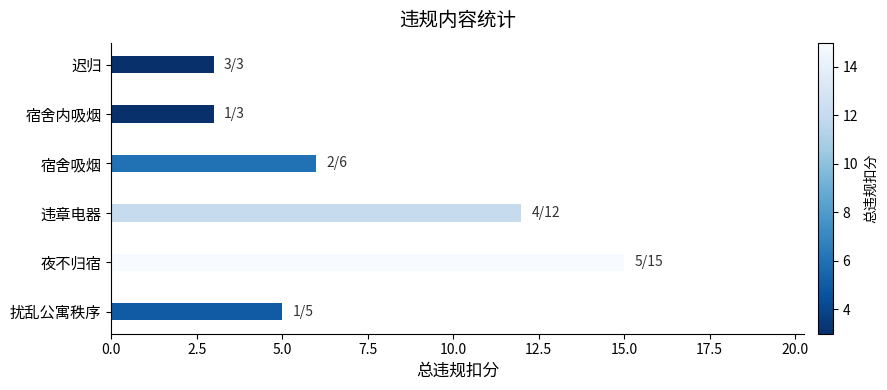

Between 宿舍内吸烟 and 宿舍吸烟, which is larger?

宿舍吸烟